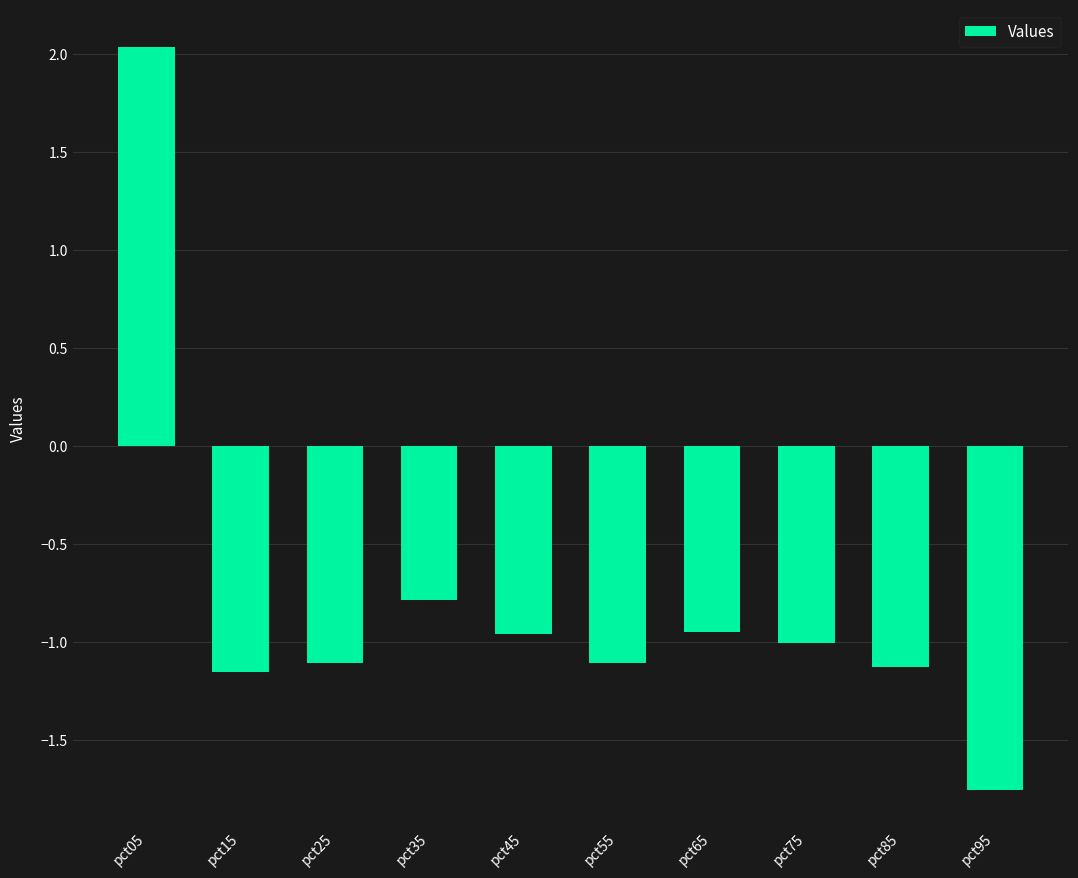

Which label corresponds to the smallest value in the chart?

pct95